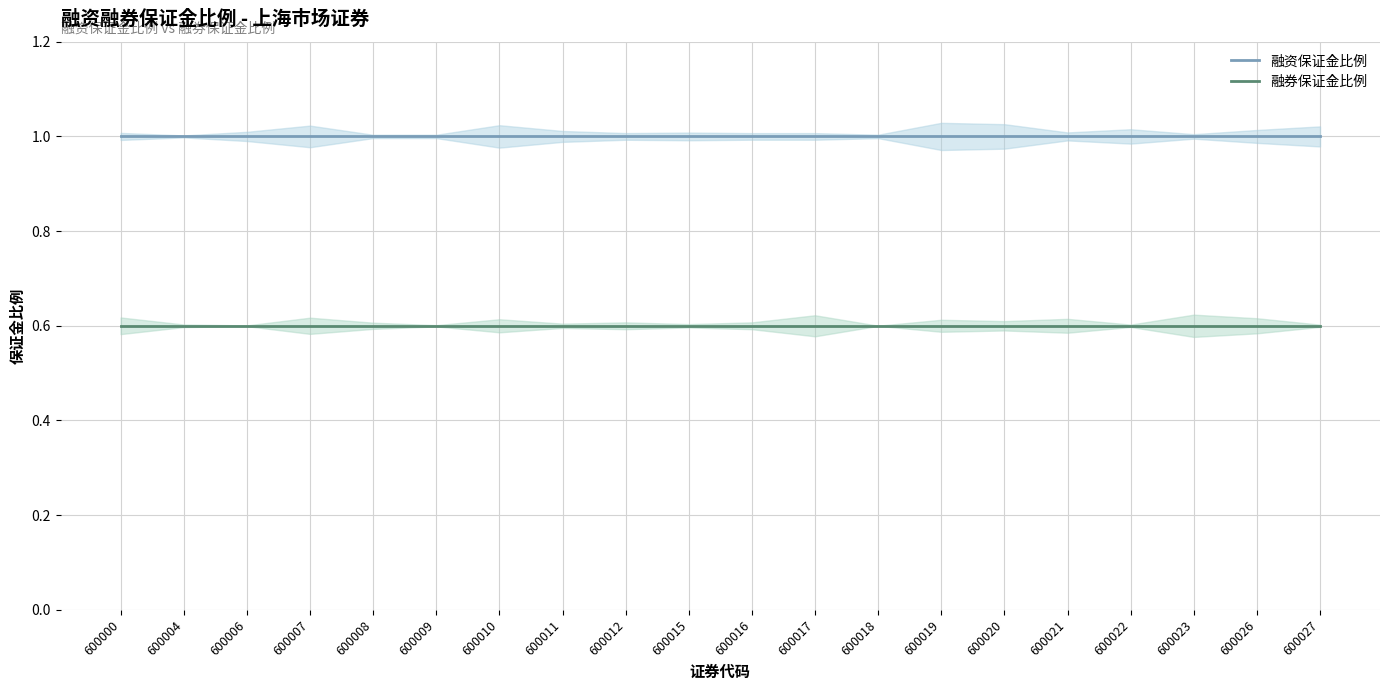

What is the sum of all 融券保证金比例 values?

12.0